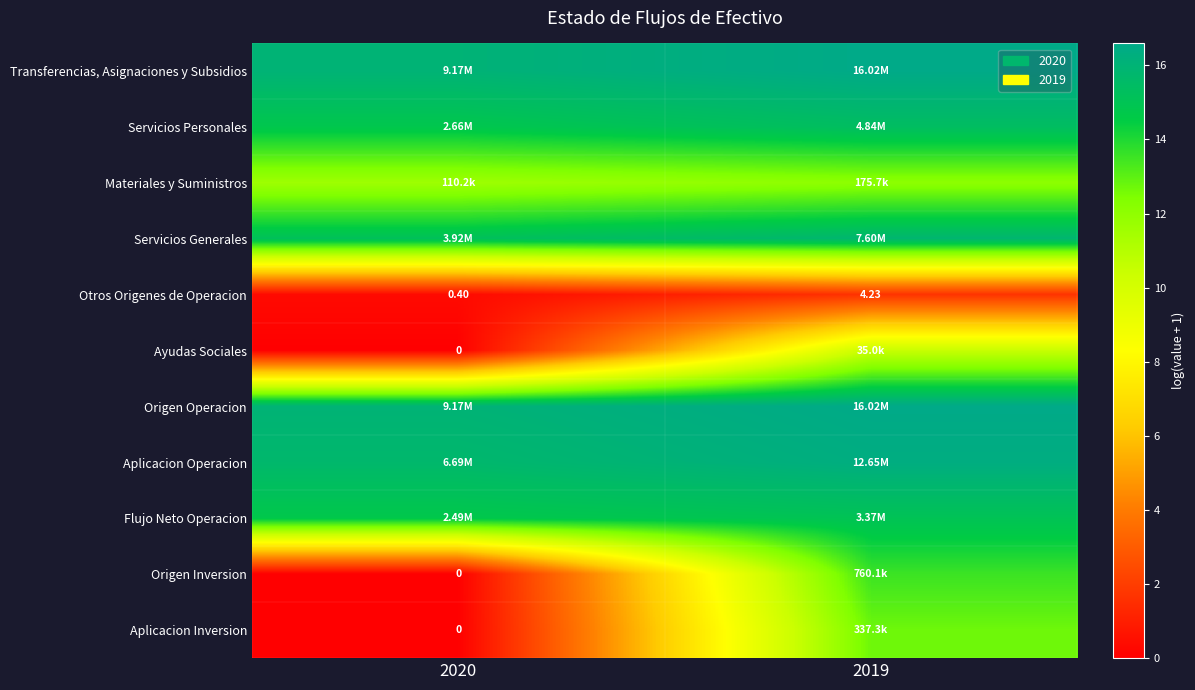

The value of Materiales y Suministros at 2020 is 11.6. True or false?

True